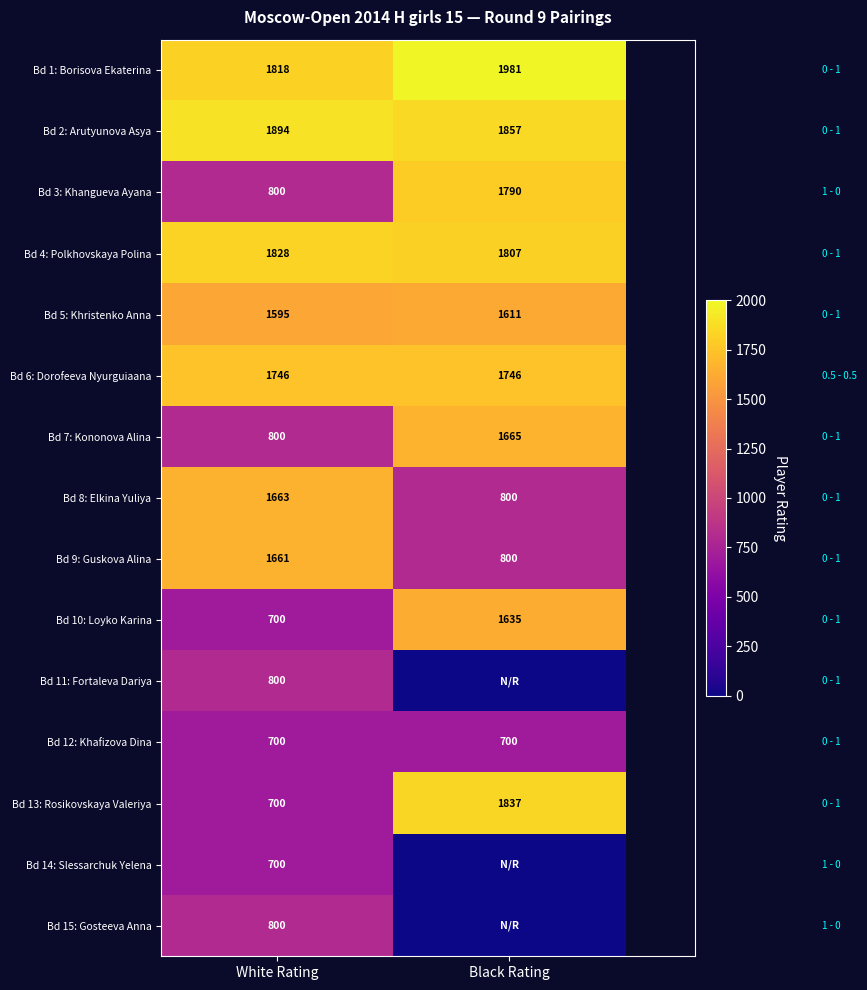

List the labels in order of Bd 2: Arutyunova Asya value, smallest first.

Black Rating, White Rating